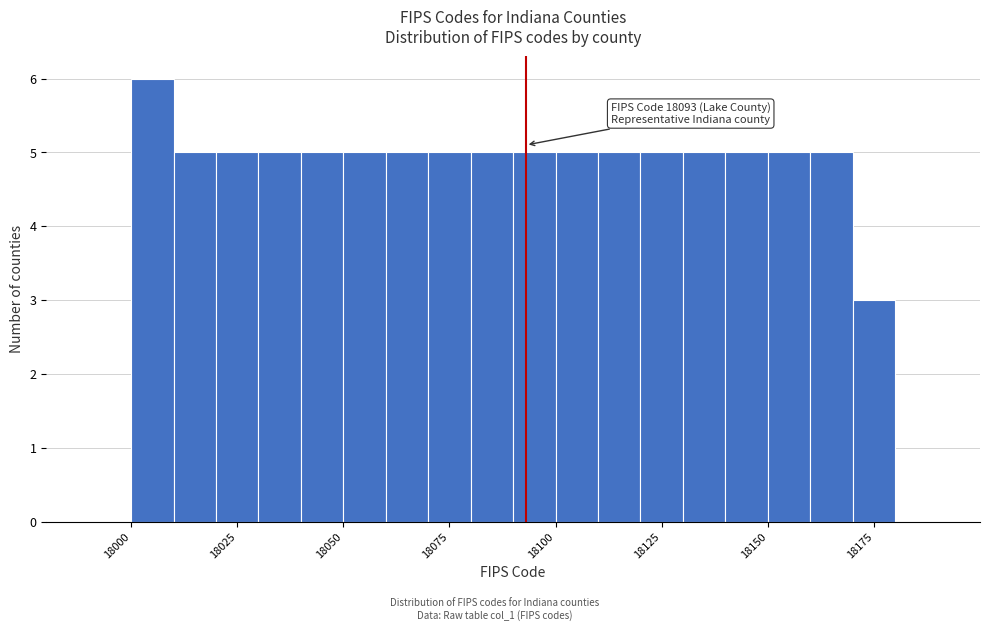

Read against the x-axis, roughly where is the centre of the tallest bar?

18005